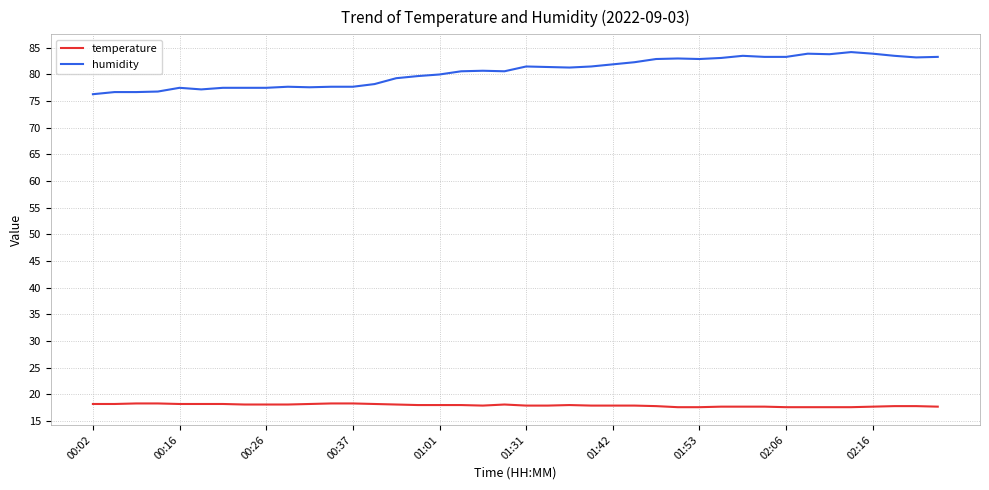

What are all the series names shown in the legend?

temperature, humidity